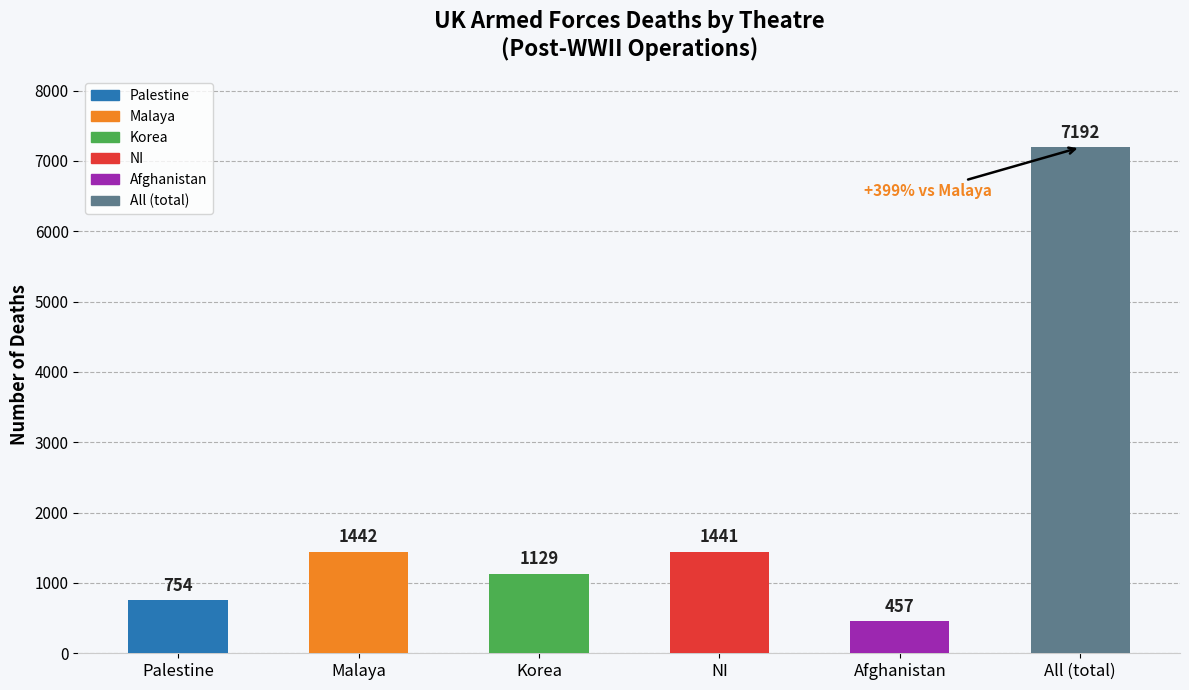

How many distinct data groups are displayed?

1